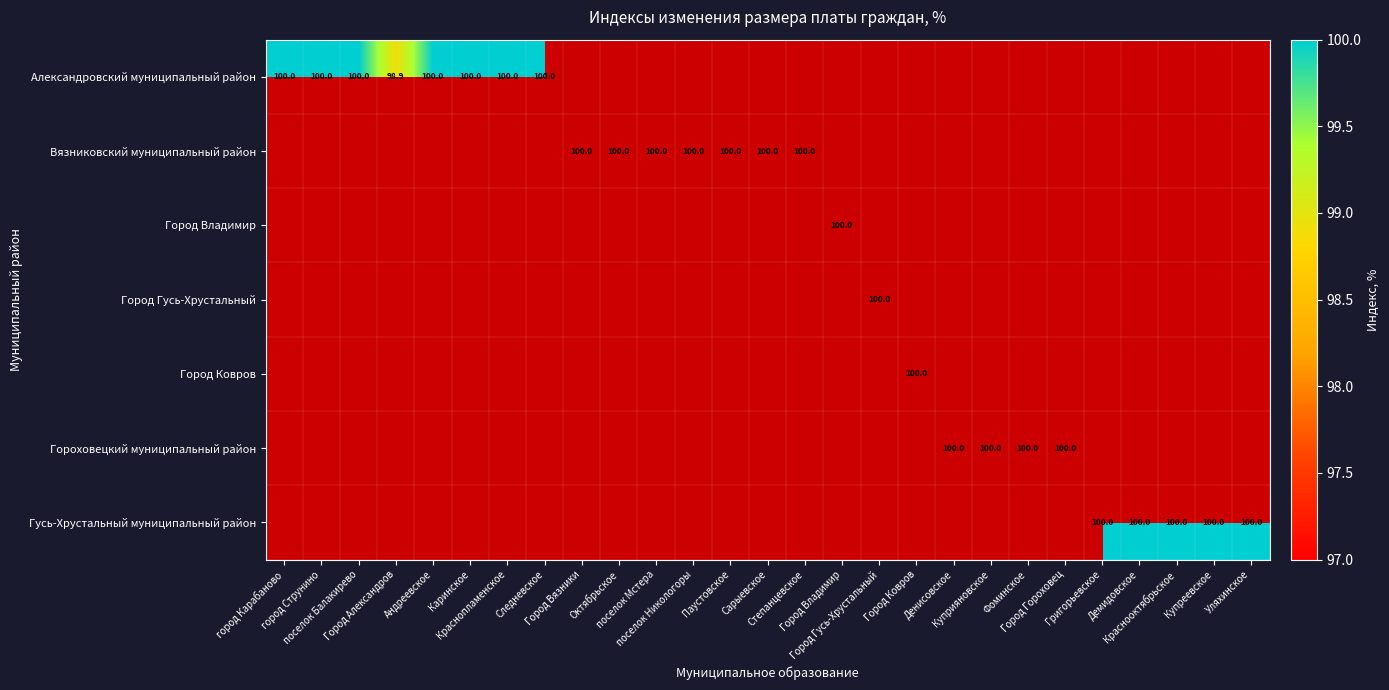

What is the sum of all Город Владимир values?

100.0